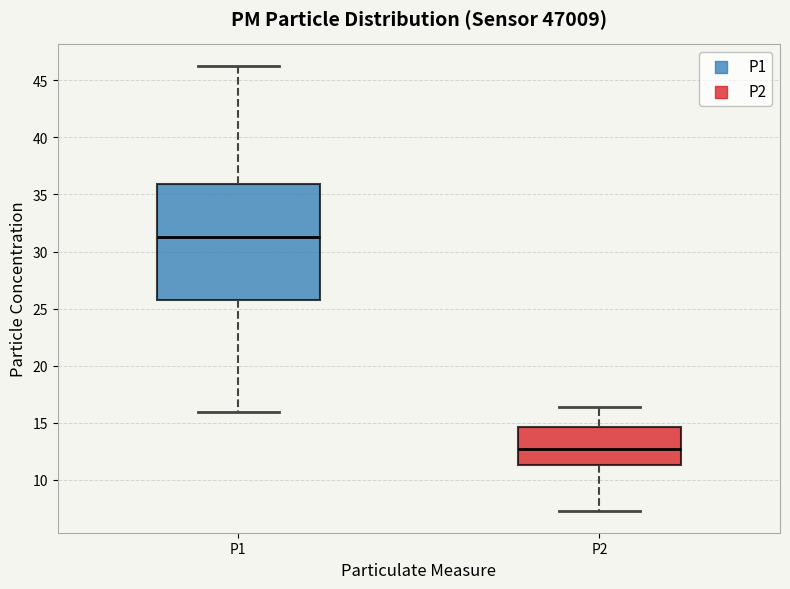

Reading left to right, transcribe this box plot: for each box, give where its median line is, the range the box spans, and where its two whiskers end, as read against the y-axis. The values are not printed on the chart, so give them approximately, as read against the axis.

P1: median 31.5, box 26.0 to 36.0, whiskers 16.0 to 46.0
P2: median 12.5, box 11.5 to 14.5, whiskers 7.5 to 16.5